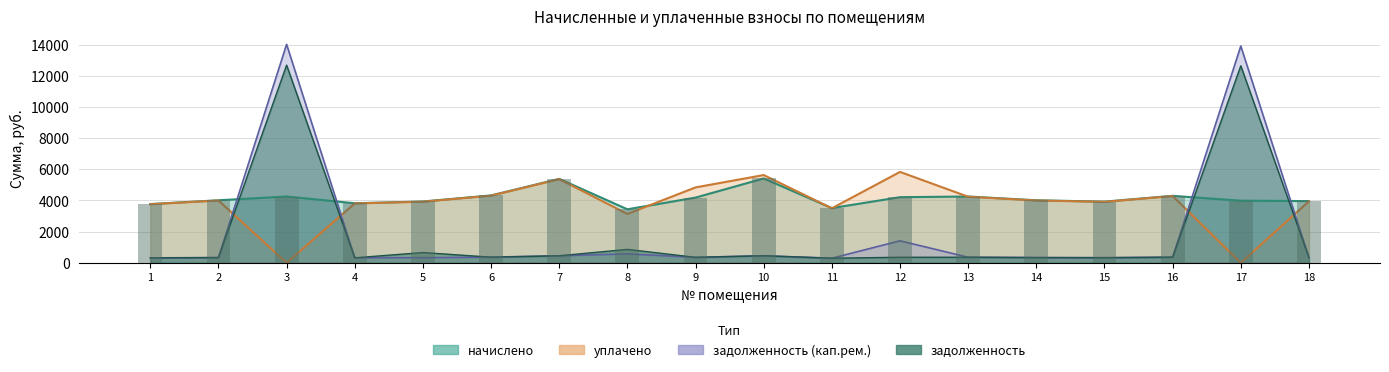

What is the sum of all начислено values?

74632.3